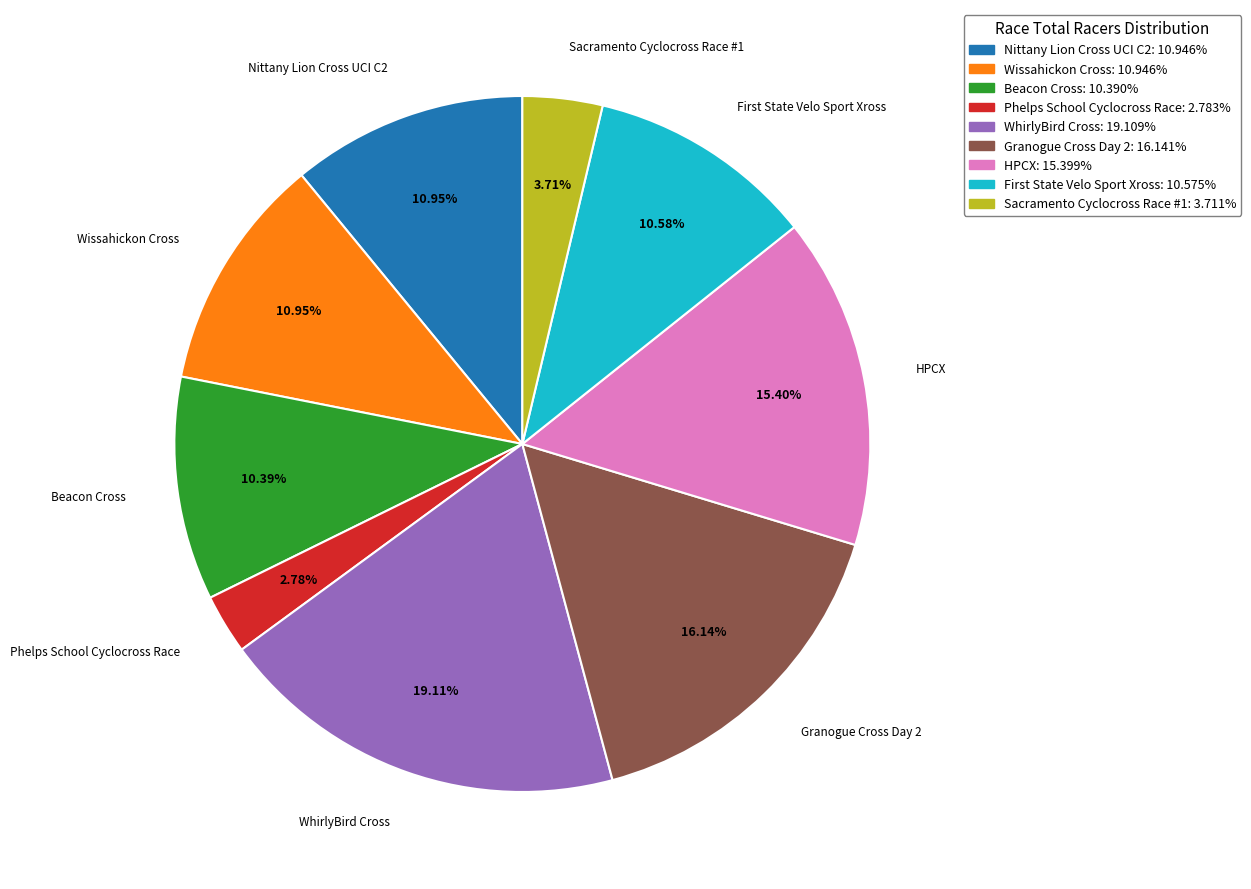

How many slices are in this pie chart?

9